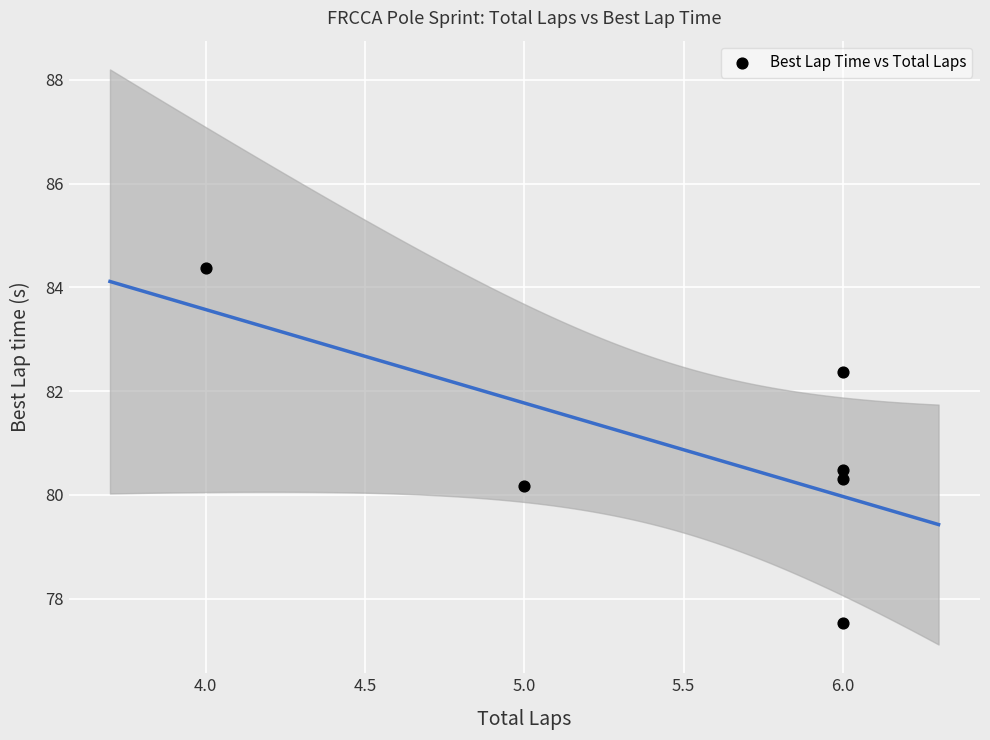

What Y value in the scatter plot is closest to 80?

80.2